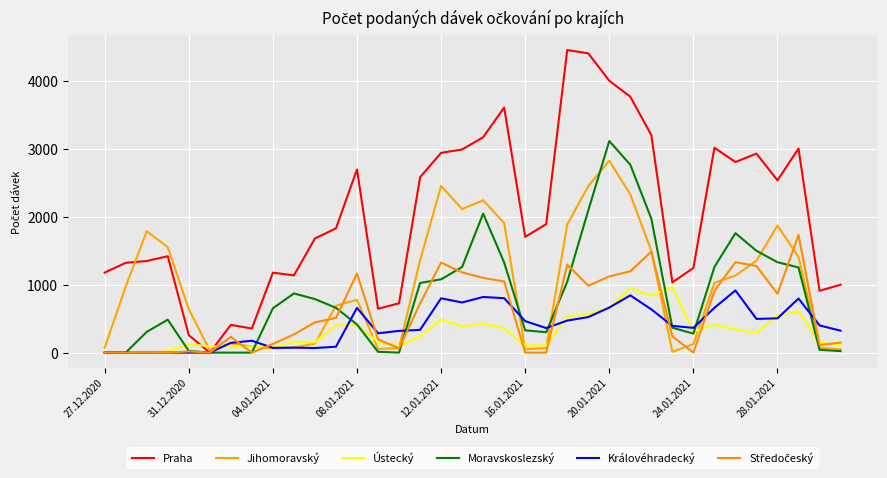

At how many categories does at least one series exceed 1921?

16